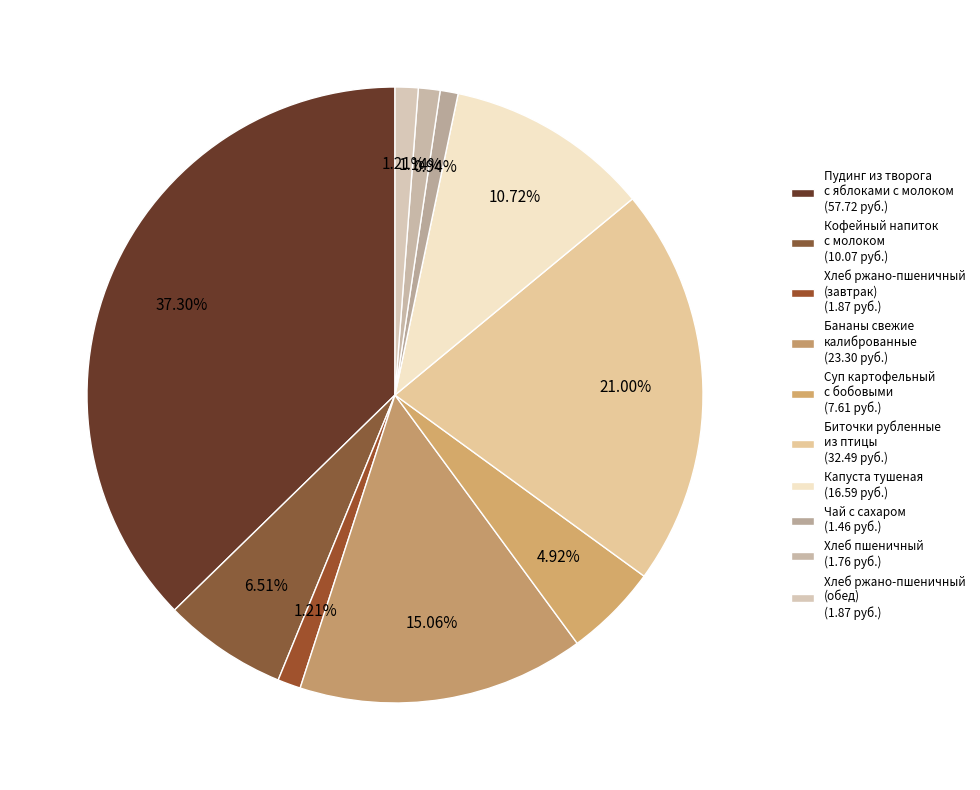

What is the smallest slice in the pie chart?

Чай с сахаром